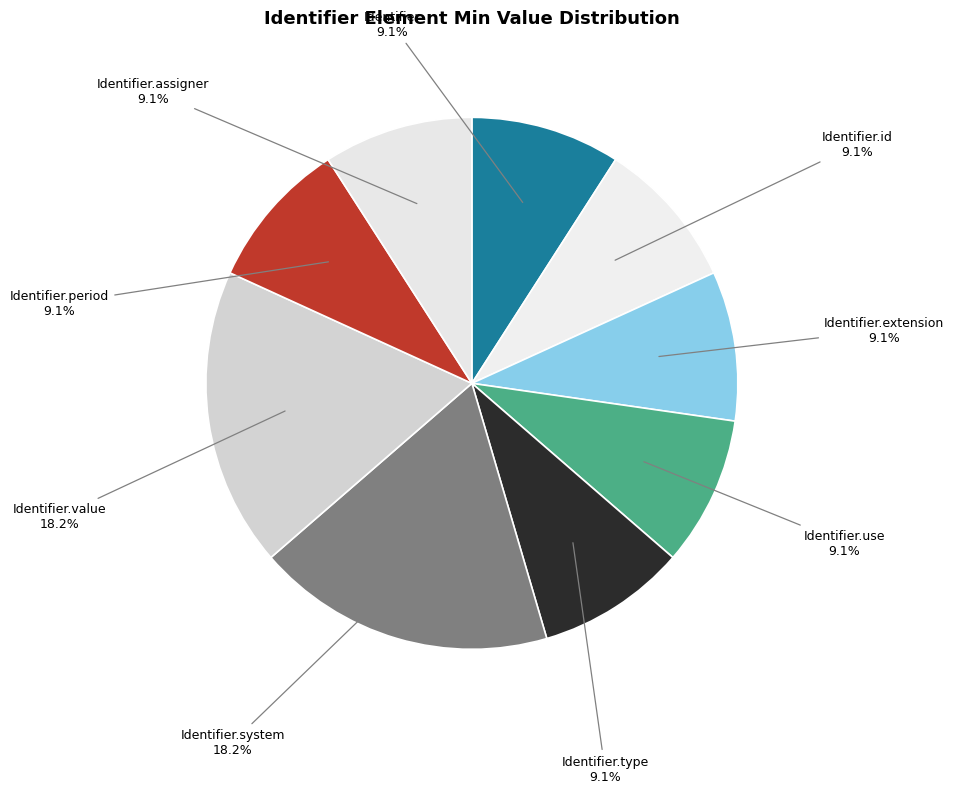

Count the number of slices in the pie.

9